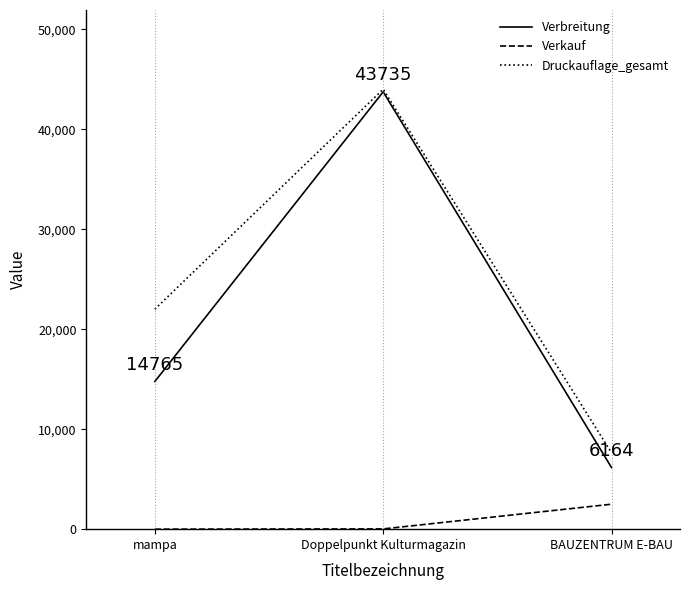

The Druckauflage_gesamt series shows 10448 at BAUZENTRUM E-BAU. True or false?

False